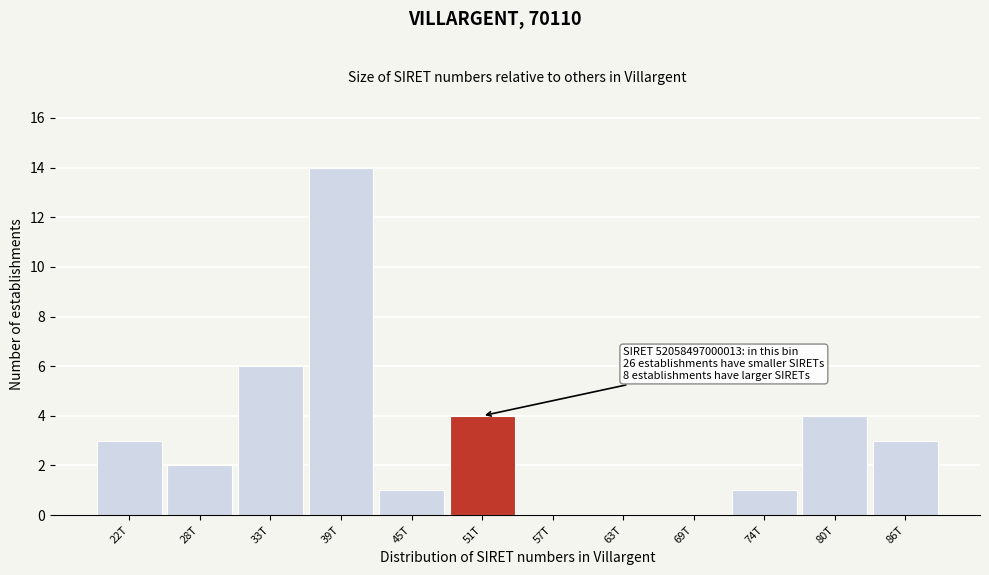

Reading left to right, transcribe all the data shown in this chart.

22T=3	28T=2	33T=6	39T=14	45T=1	51T=4	57T=0	63T=0	69T=0	74T=1	80T=4	86T=3